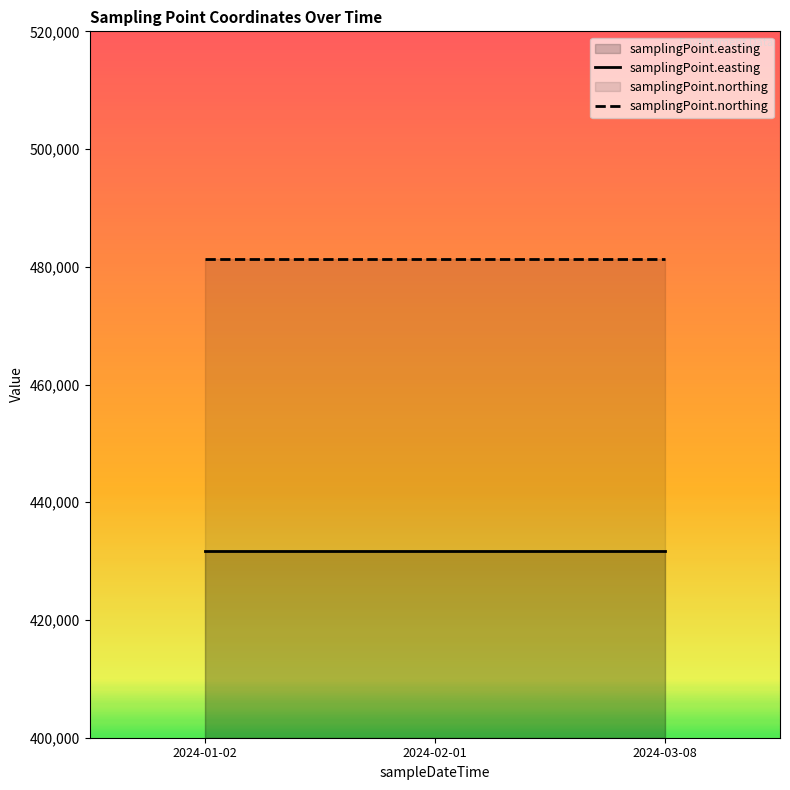

True or false: samplingPoint.easting has a value of 431684 at 2024-02-01.

True